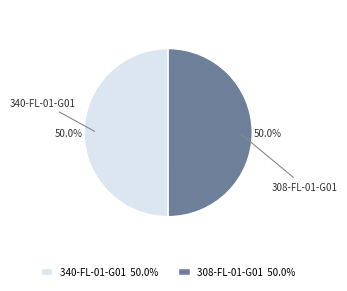

What percentage is NOT represented by 340-FL-01-G01?

50.0%